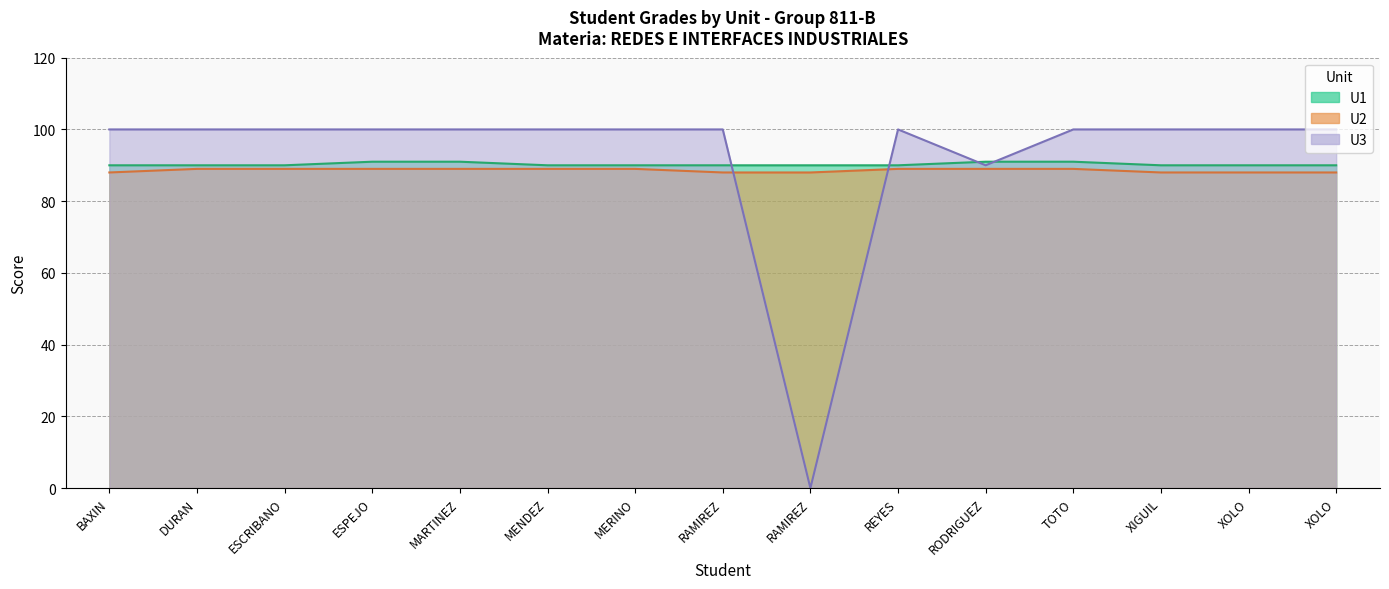

Which series has the largest total across all categories?

U3